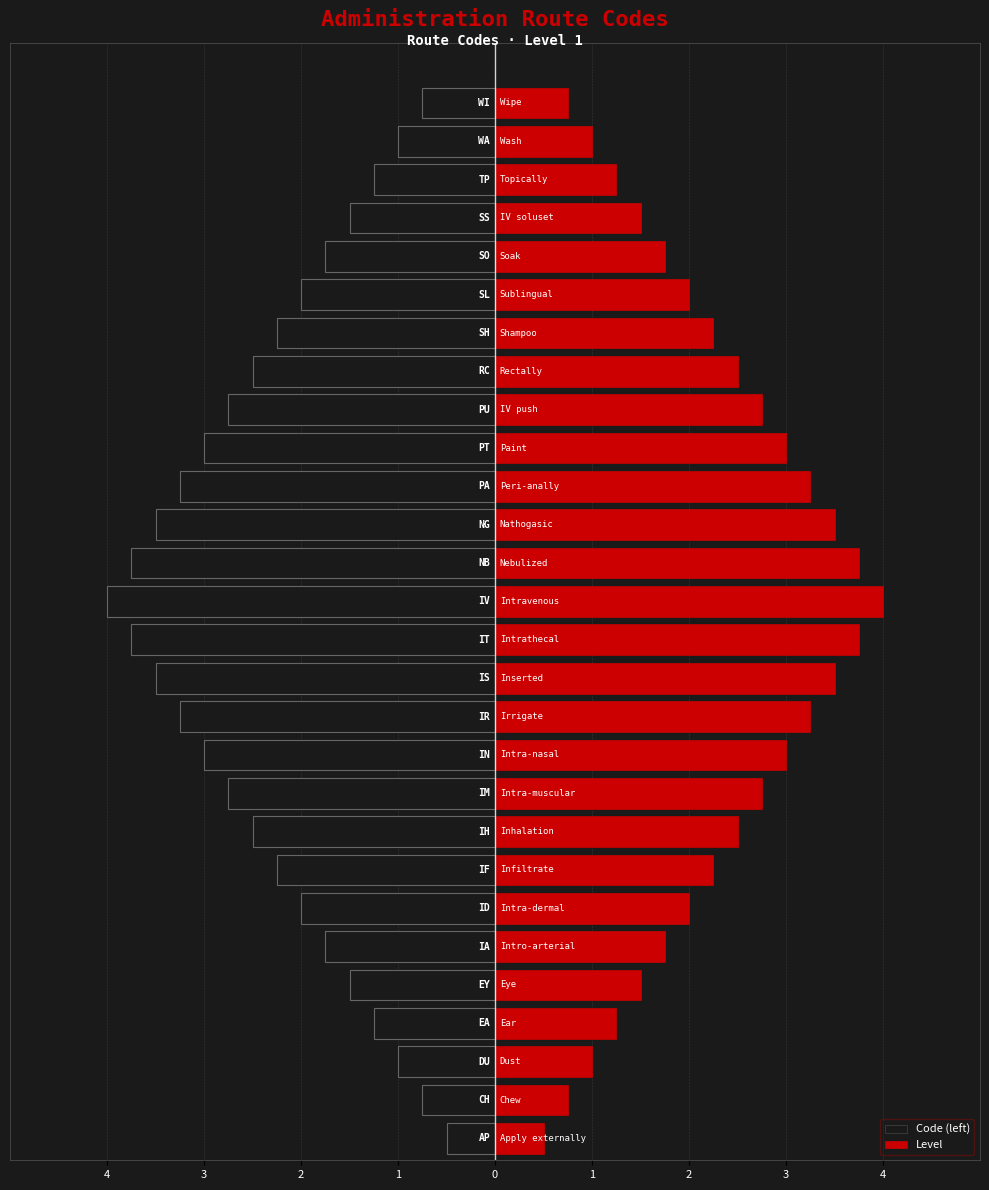

How many bars are there in total?

56